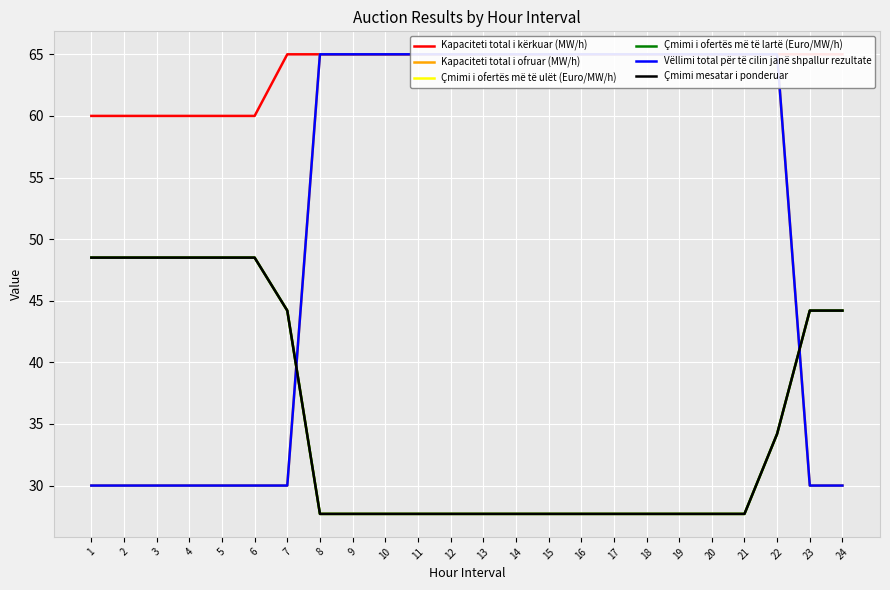

At how many categories does at least one series exceed 54?

24